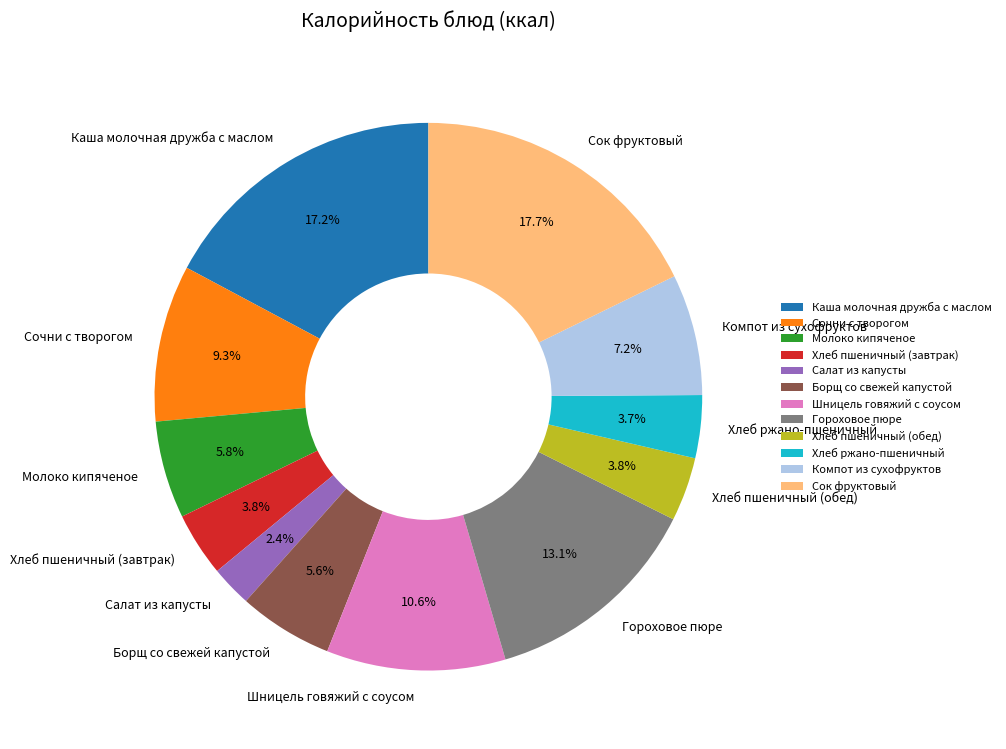

True or false: Каша молочная дружба с маслом accounts for 9% of the total.

False